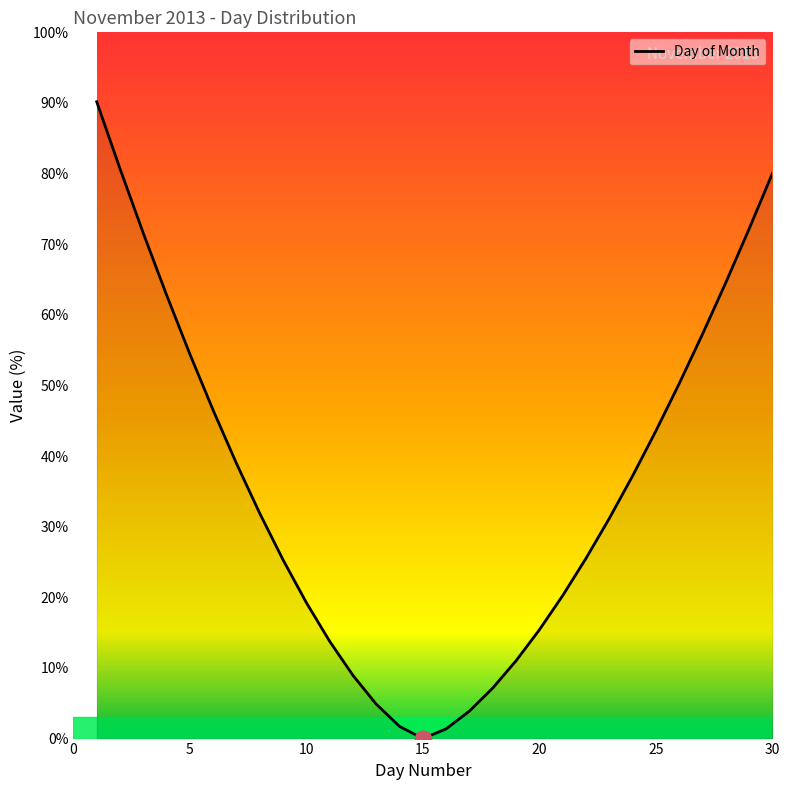

How many categories are shown in the chart?

30